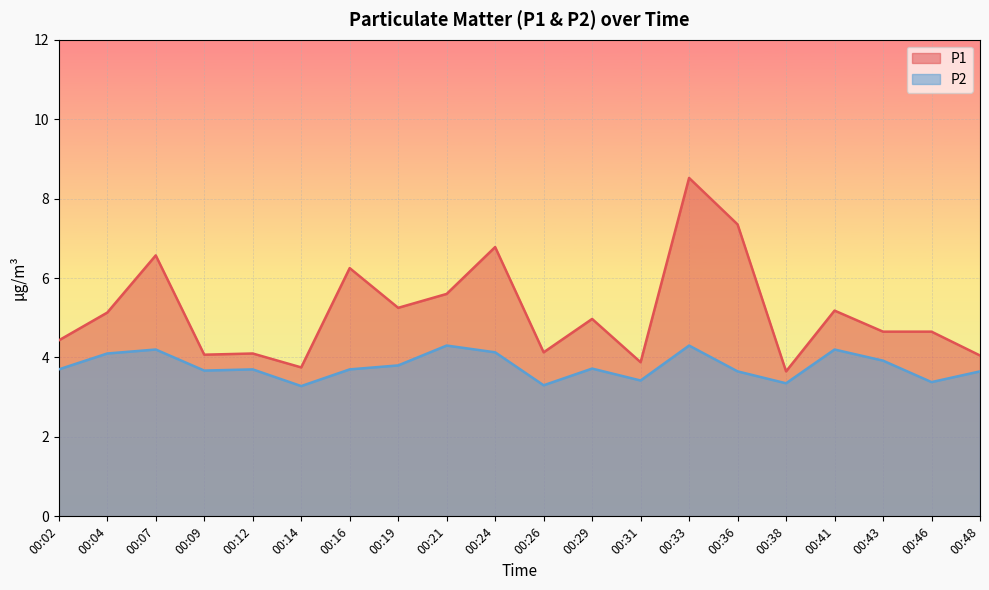

What is the average value of the P2 series?

3.8